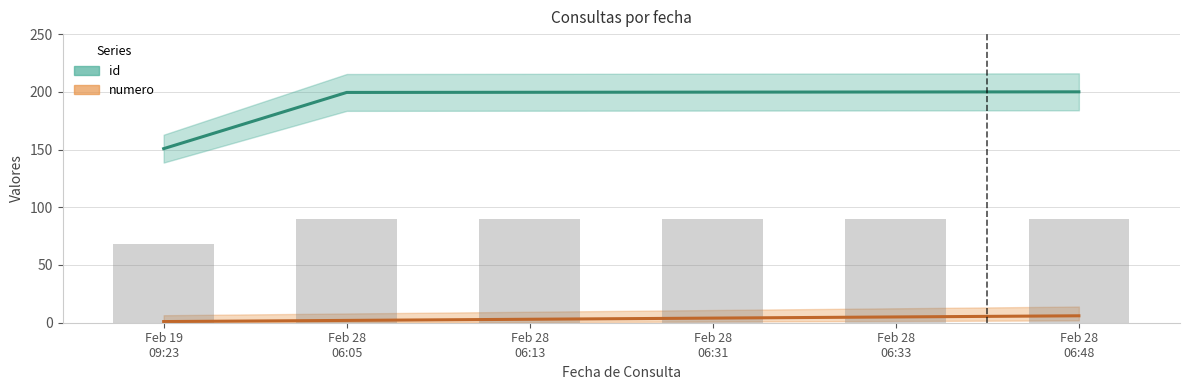

What is the difference between the maximum and second lowest values in the id series?

0.5